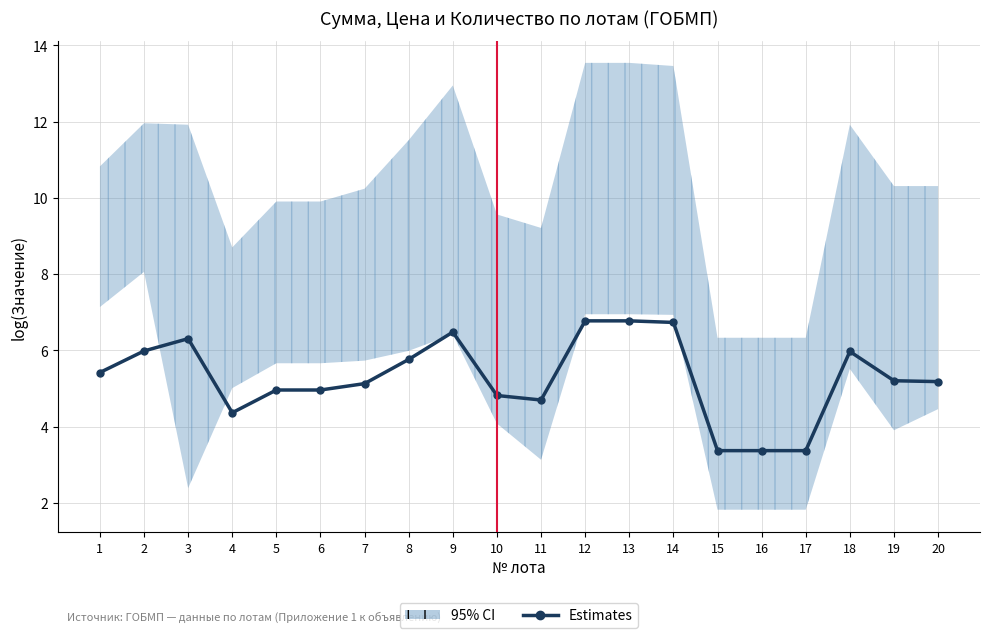

At which category does the data reach its first local valley?

4